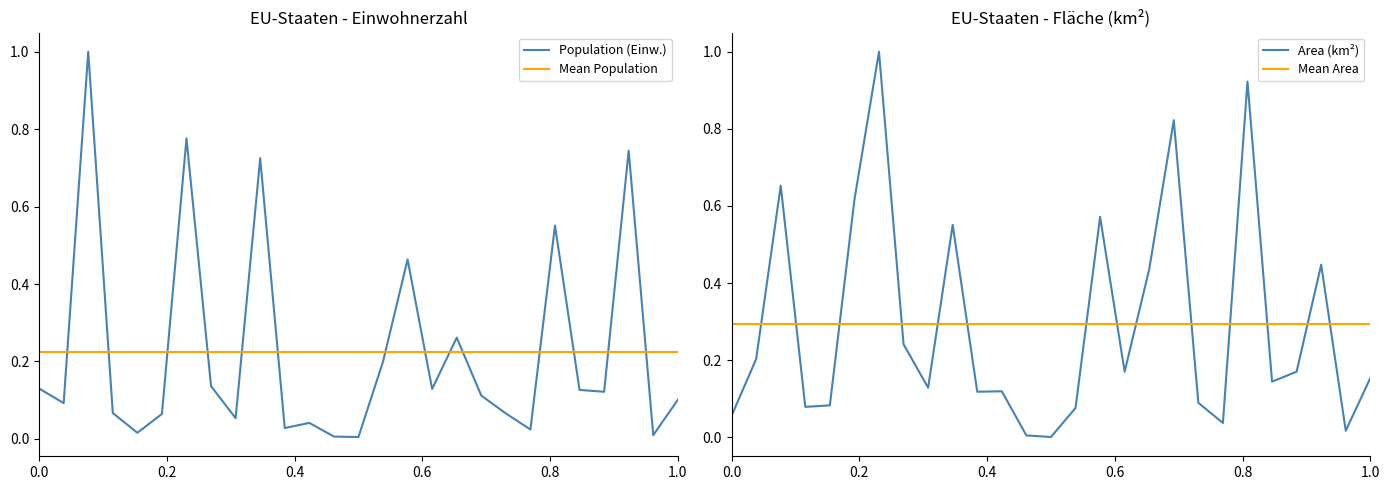

How many intersections are there between Population (Einw.) and Area (km²)?

9